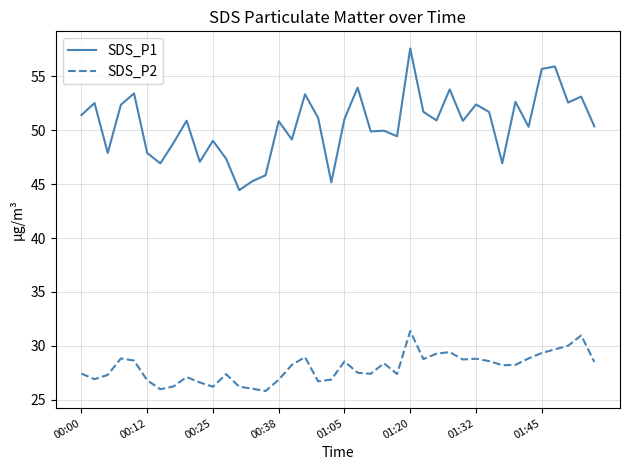

What is the lowest value of the SDS_P2 series?

25.8